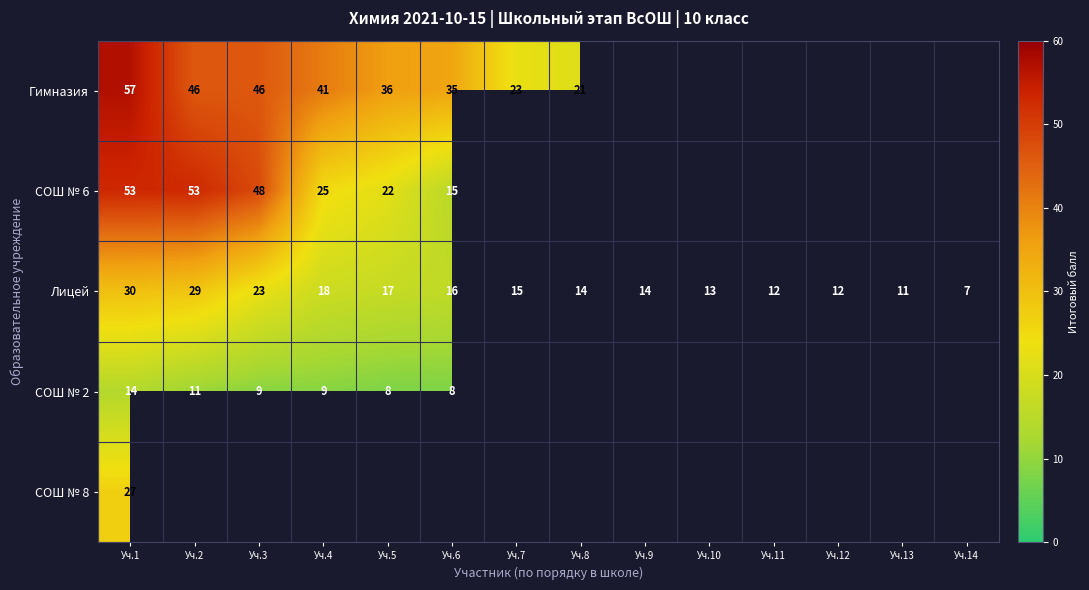

What is the difference between the second highest and second lowest values in the Лицей series?

18